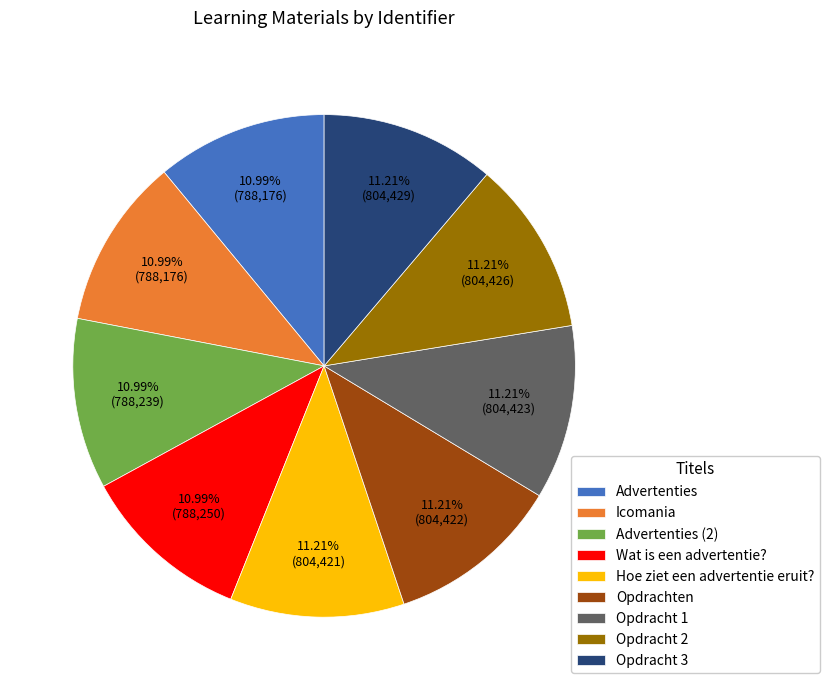

Is it true that Opdracht 2 is 11% of the pie?

True